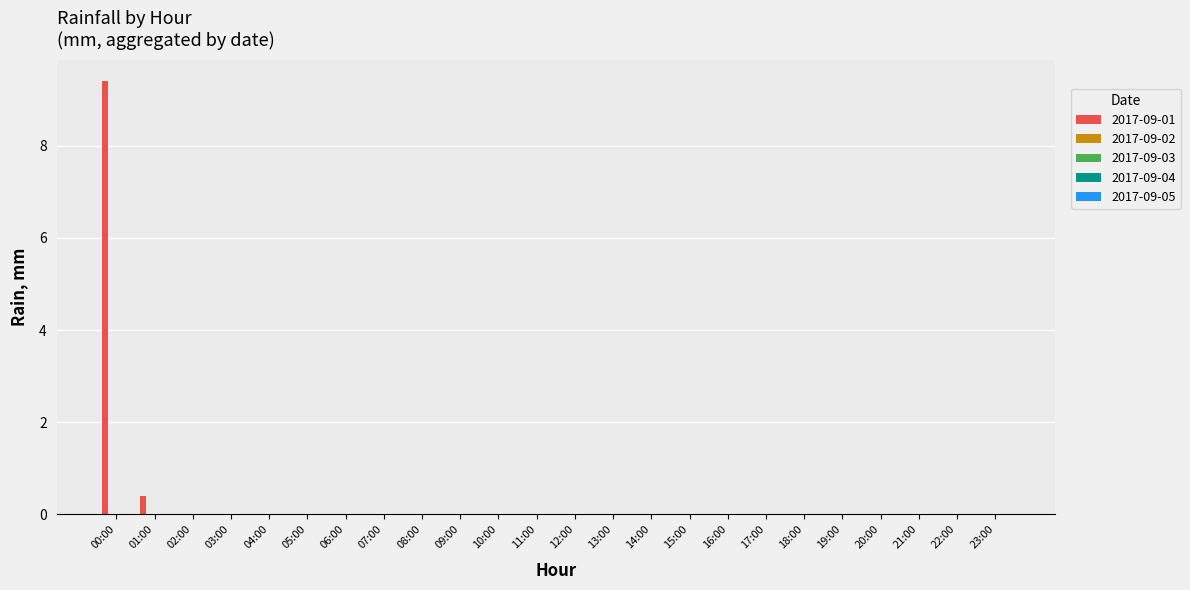

What is the maximum value shown in the chart?

9.4